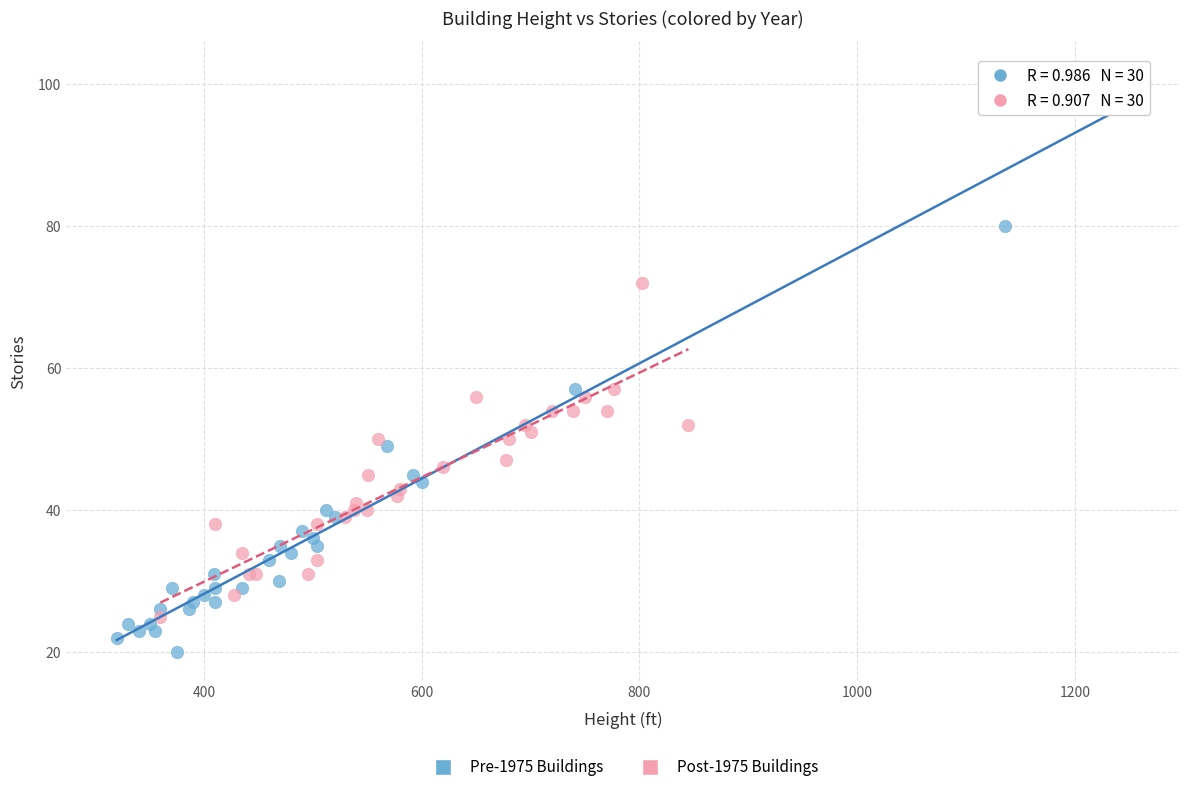

Which series reaches the maximum Y coordinate?

Pre-1975 Buildings